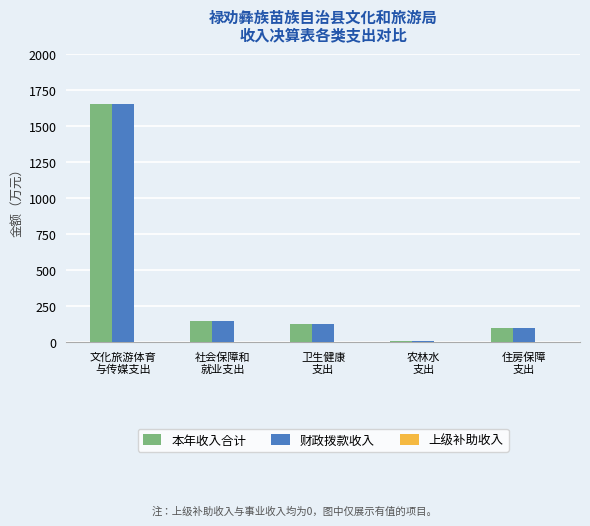

What is the difference between the 本年收入合计 values at 住房保障
支出 and 文化旅游体育
与传媒支出?

1555.1